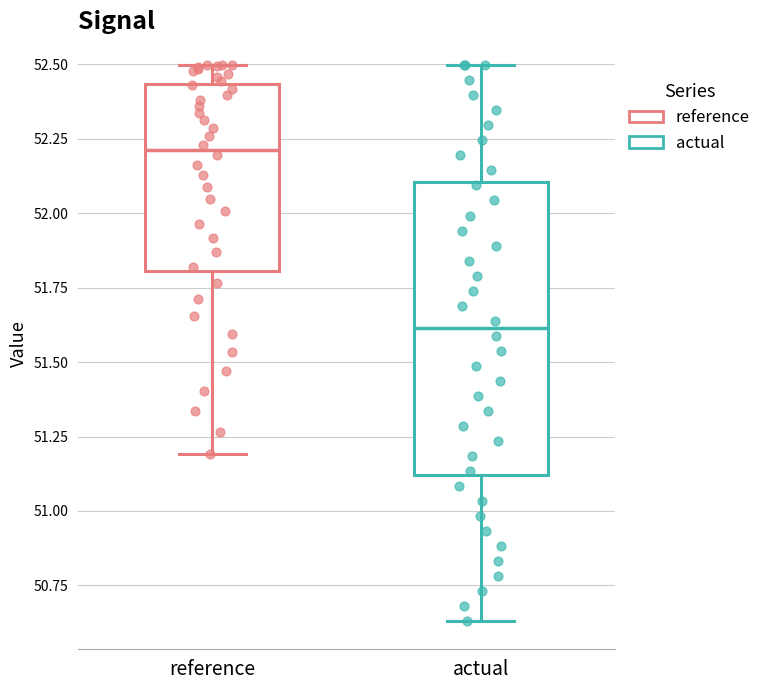

Which box has the lowest median line?

actual